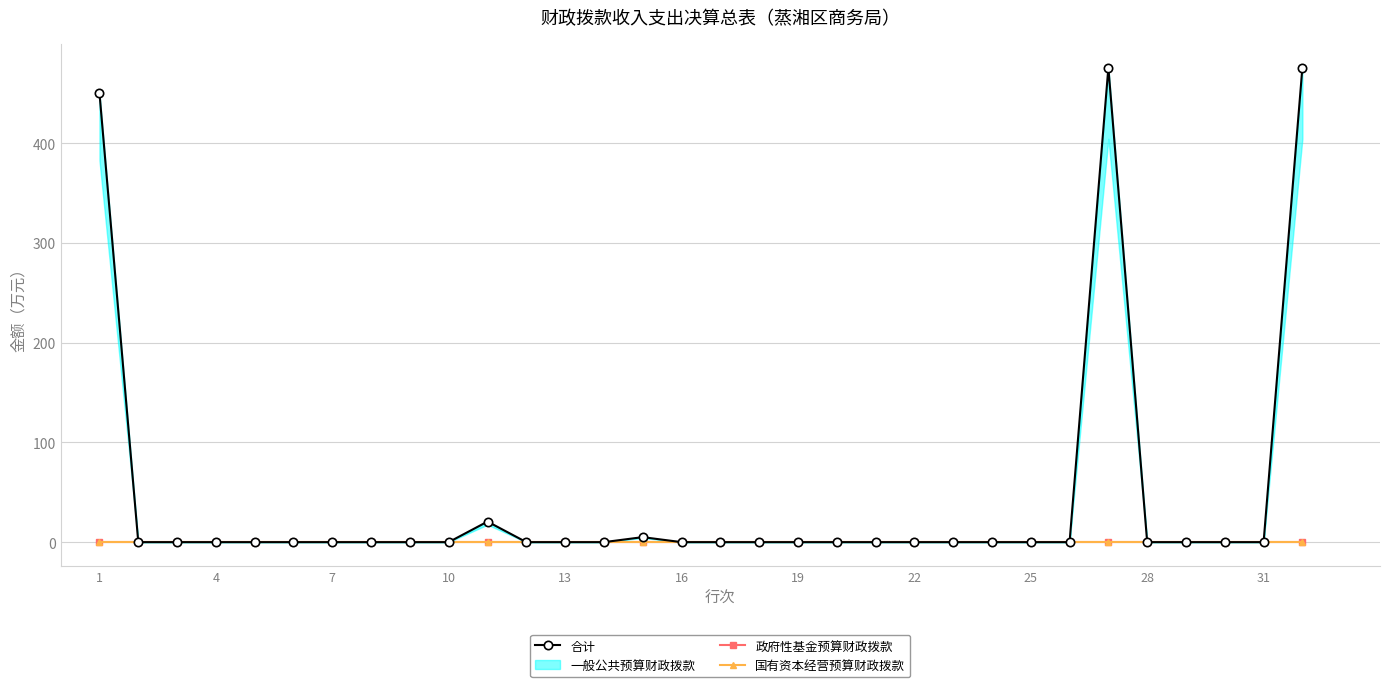

Rank the series at 1 from highest to lowest value.

合计, 政府性基金预算财政拨款, 国有资本经营预算财政拨款